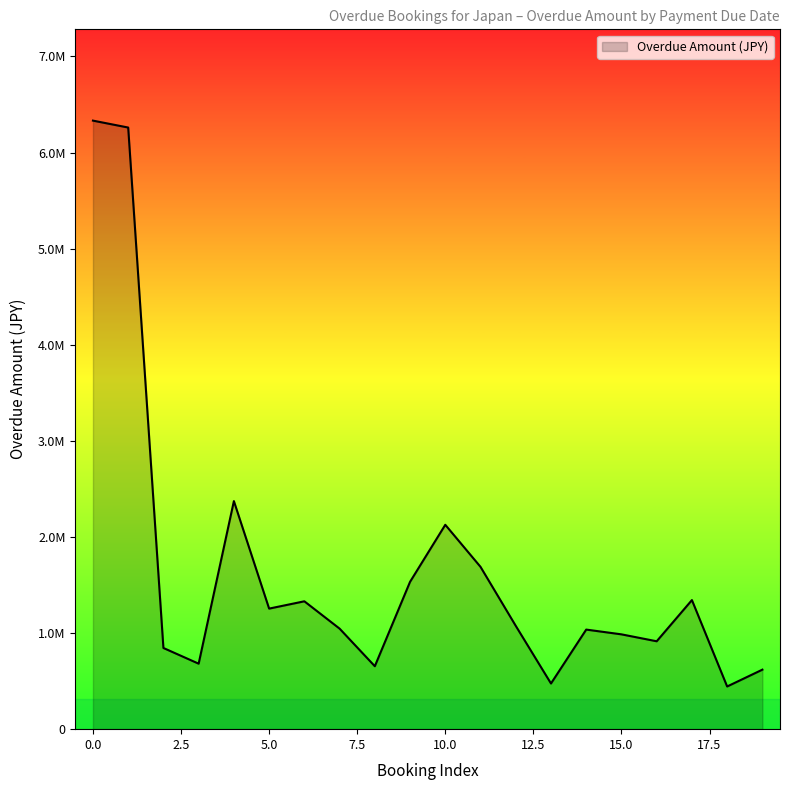

Is this an area chart (filled region under the line)?

Yes